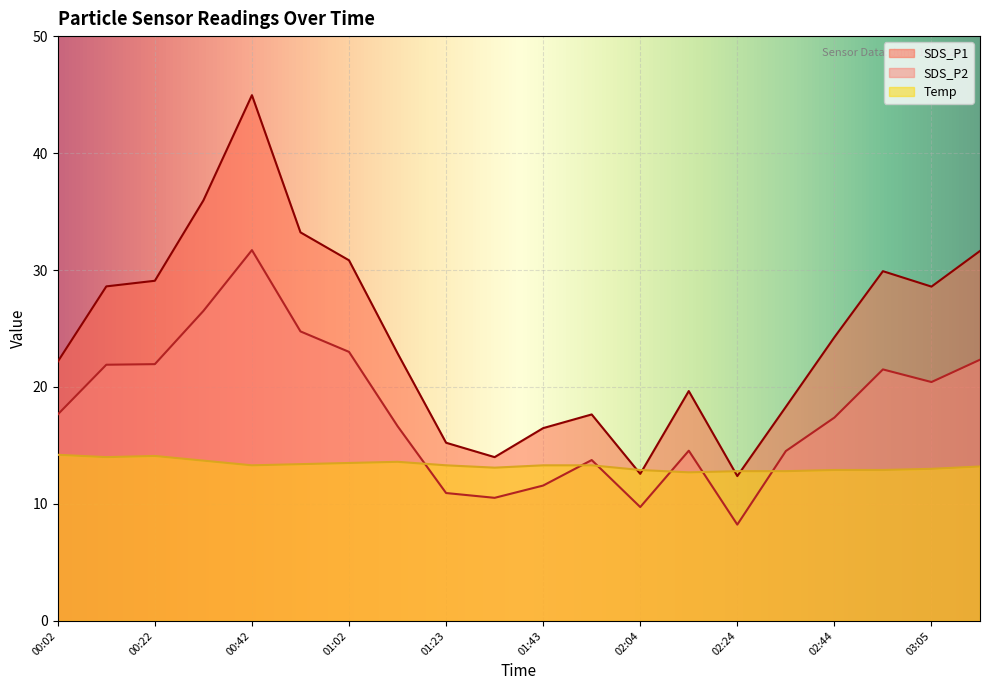

At which category does SDS_P1 reach its first local valley?

01:33